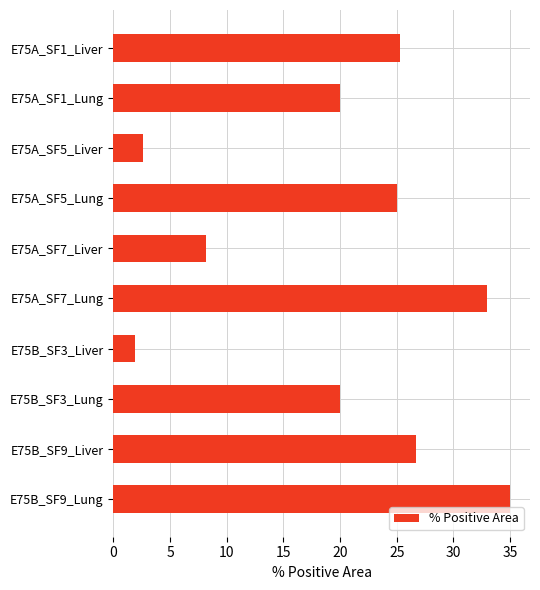

Count the number of data series in this chart.

1